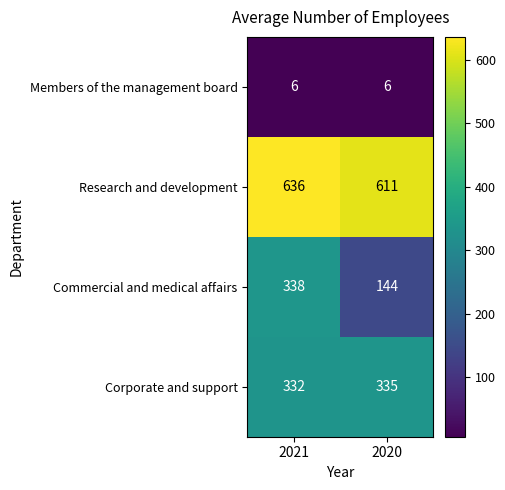

At which category is the sum across all series the highest?

2021